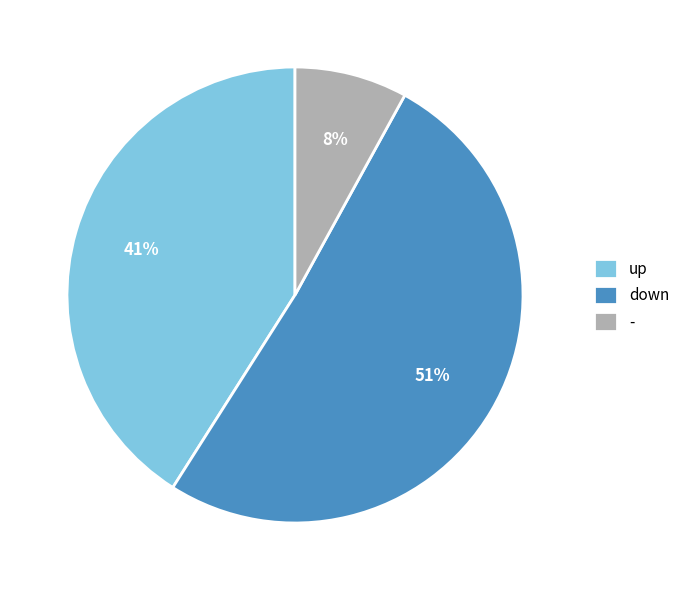

Which slice is the largest?

down